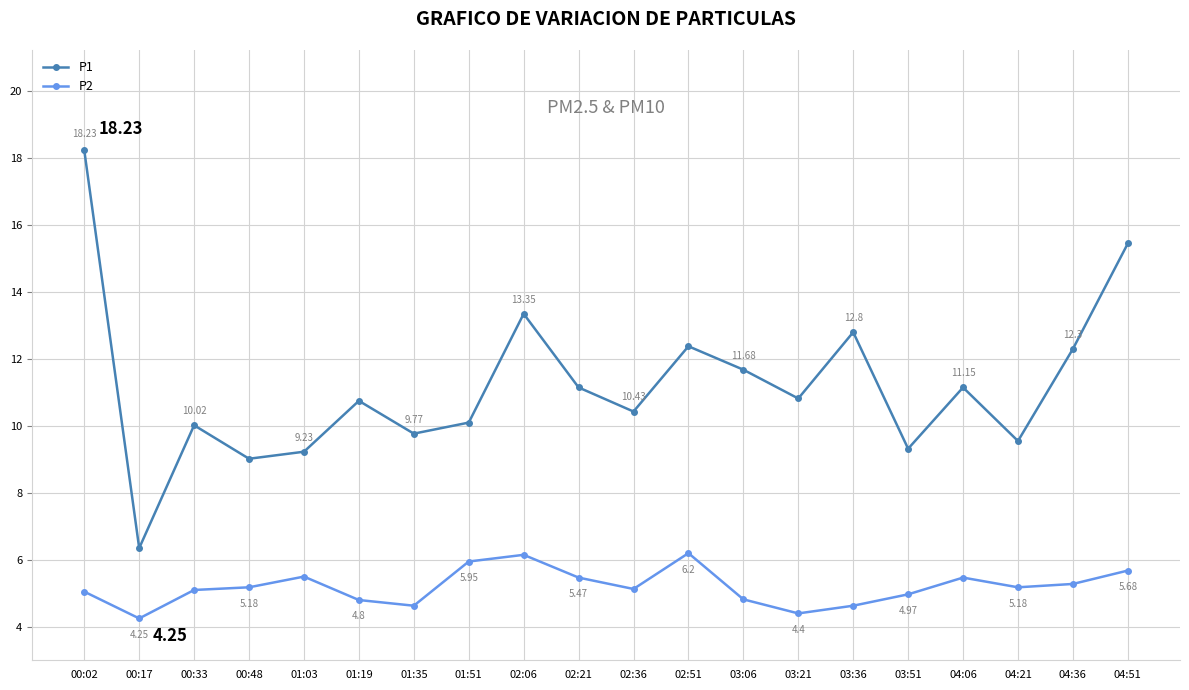

Does the chart have visible grid lines?

Yes